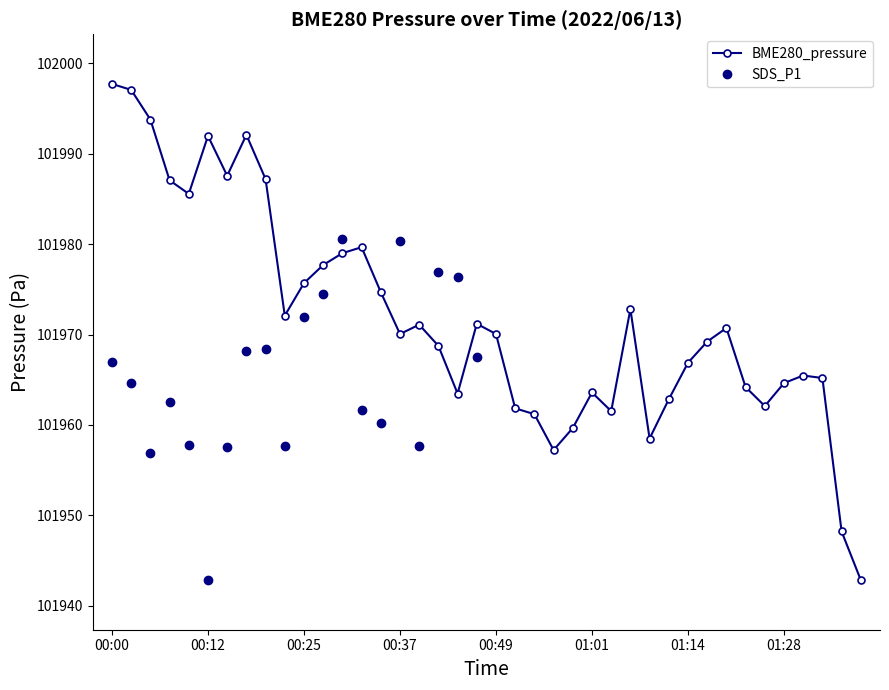

Reading right to left, what are all the values shown in this chart?

101942.8	101948.2	101965.2	101965.5	101964.6	101962.1	101964.2	101970.7	101969.2	101966.9	101962.8	101958.5	101972.8	101961.5	101963.6	101959.7	101957.2	101961.2	101961.8	101970.1	101971.2	101963.5	101968.8	101971.1	101970.1	101974.7	101979.7	101979.0	101977.7	101975.7	101972.1	101987.2	101992.1	101987.6	101992.0	101985.6	101987.1	101993.8	101997.1	101997.7